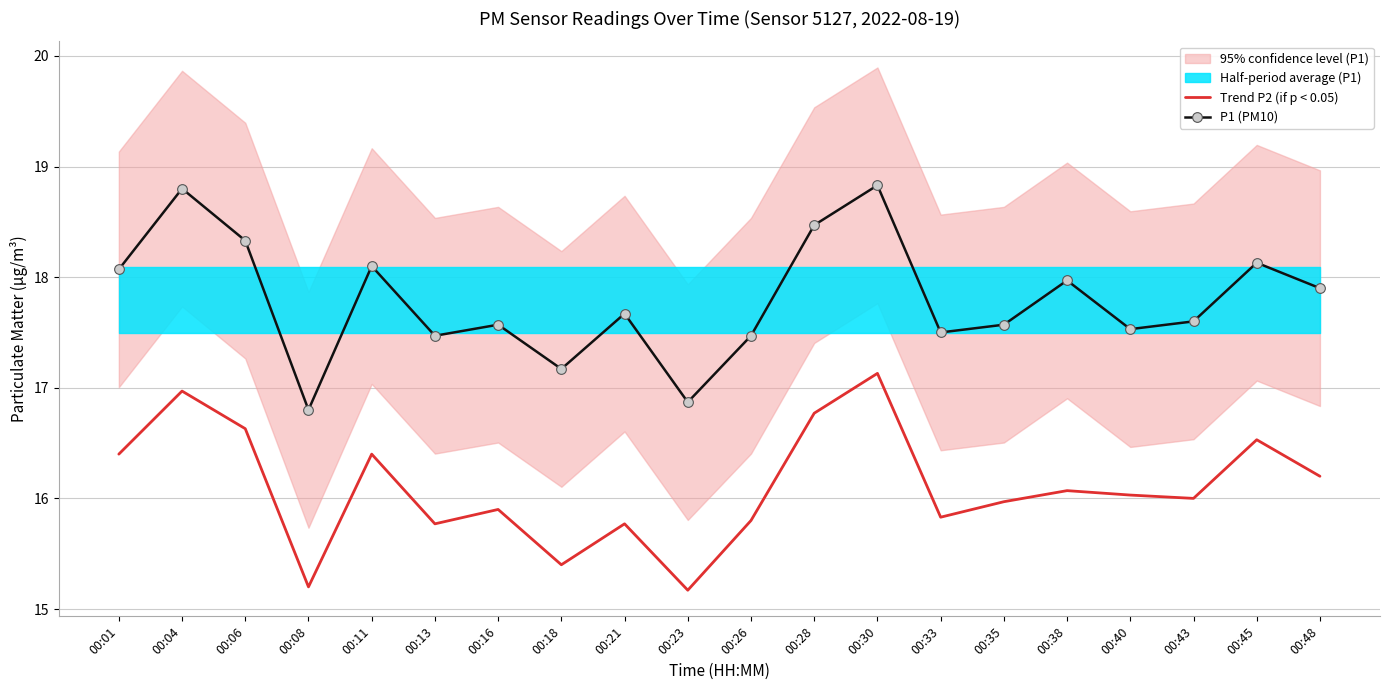

What is the total value across all series at 00:11?

34.5